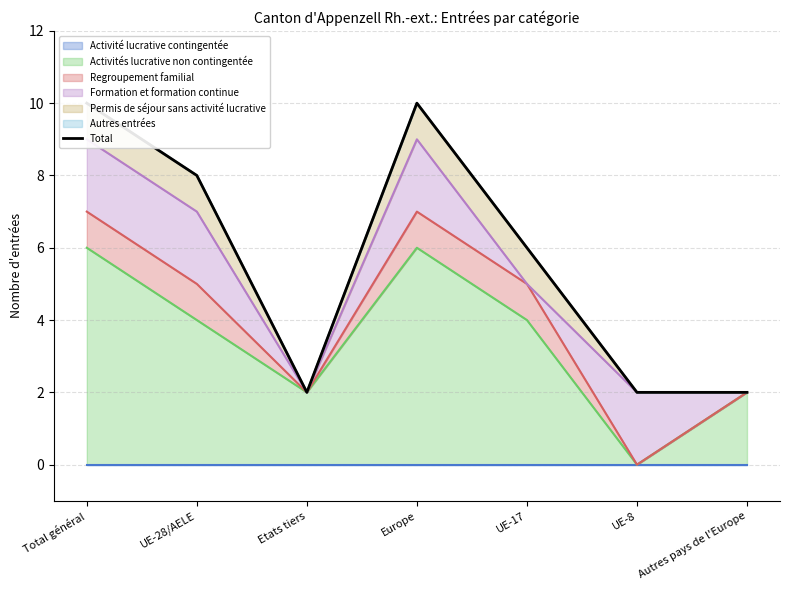

What is the sum of the values at Europe and Etats tiers?

12